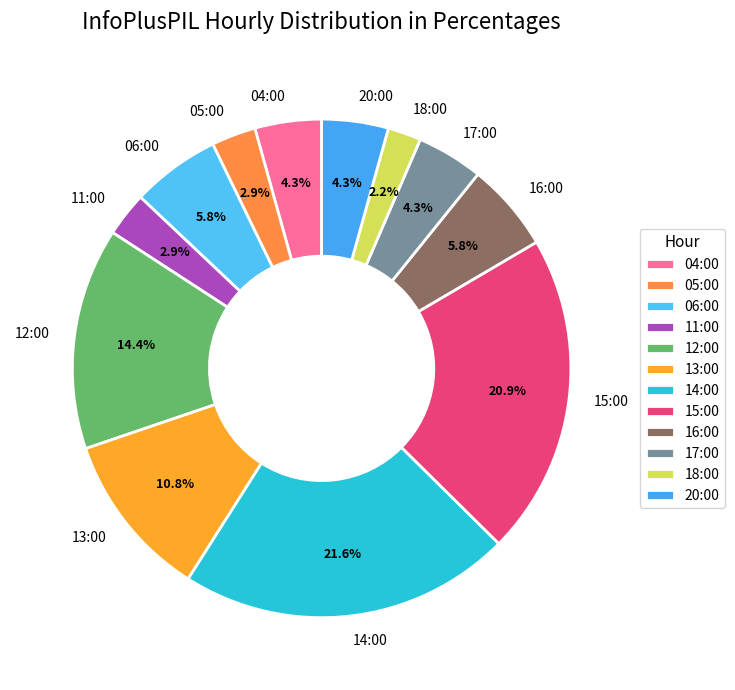

What portion of the pie excludes 12:00?

85.6%